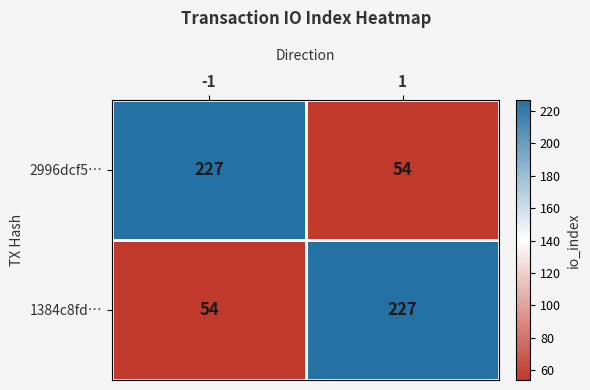

What is the total value across all series at -1?

281